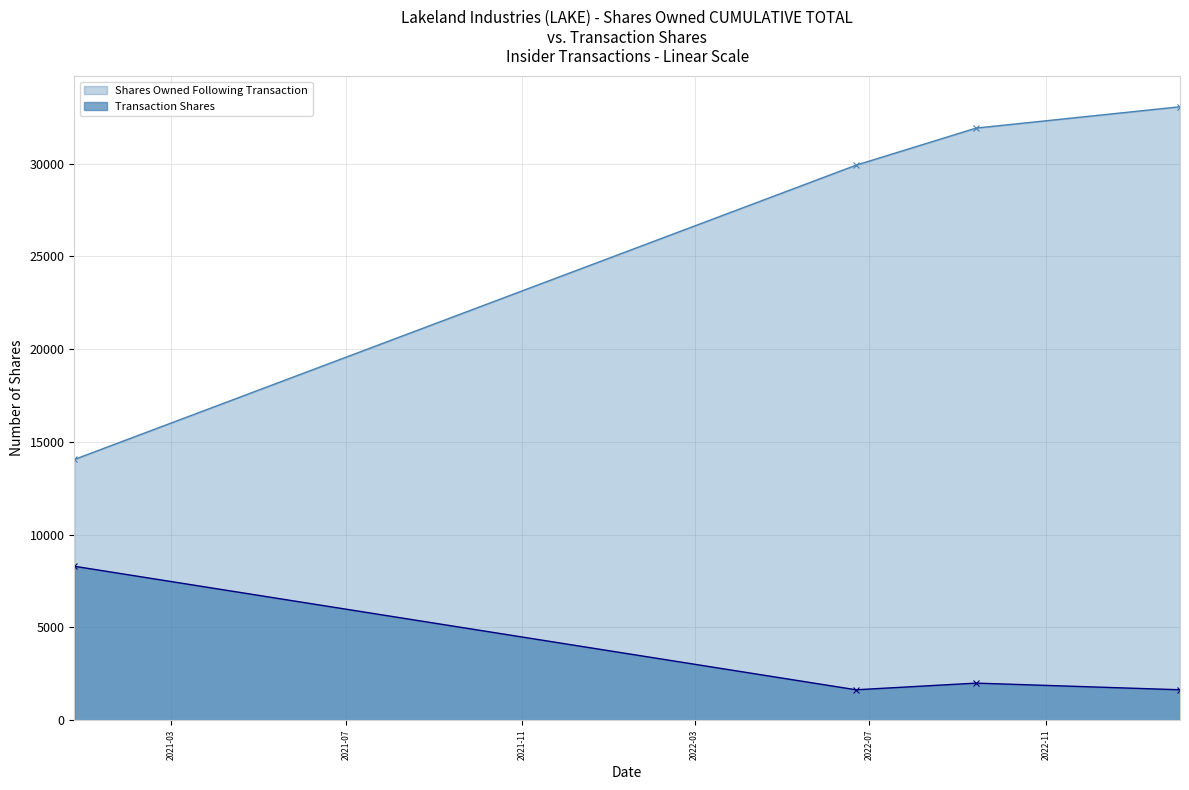

At which label is sharesOwnedFollowingTransaction closest to 23561?

2022-06-21 16:28:20